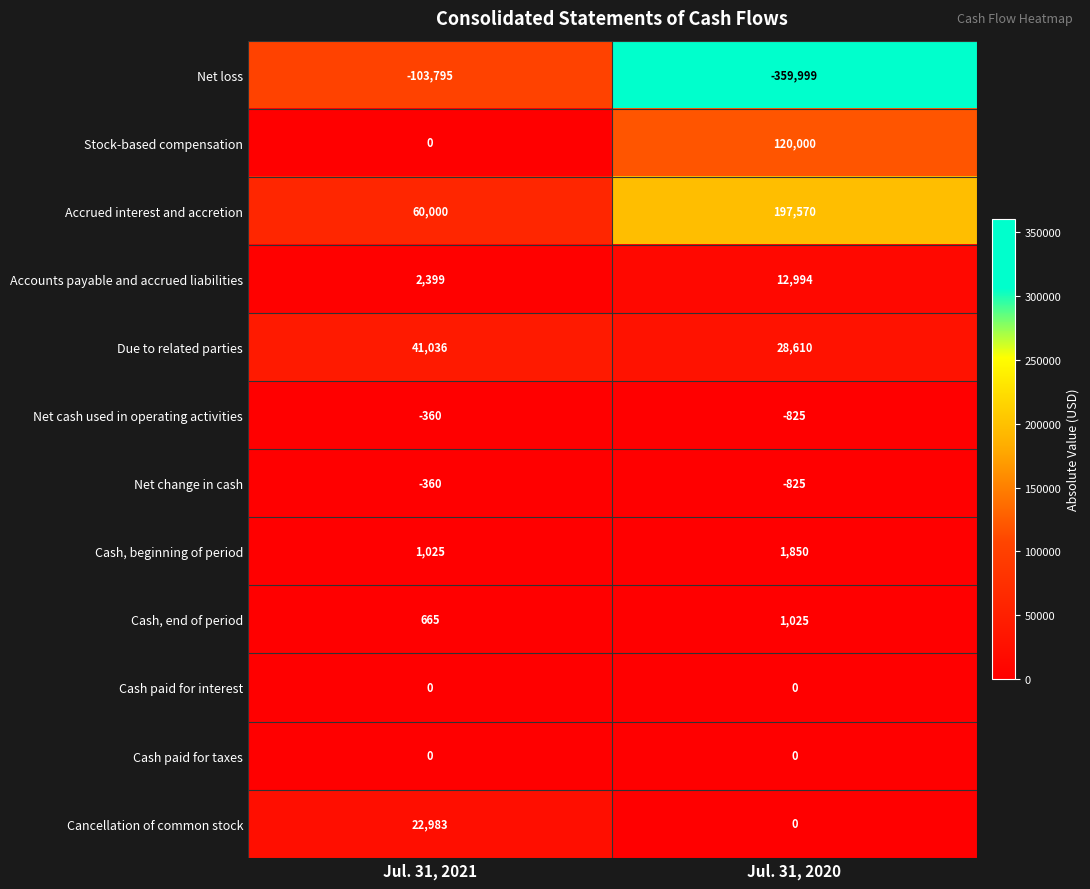

What is the greatest value displayed?

197570